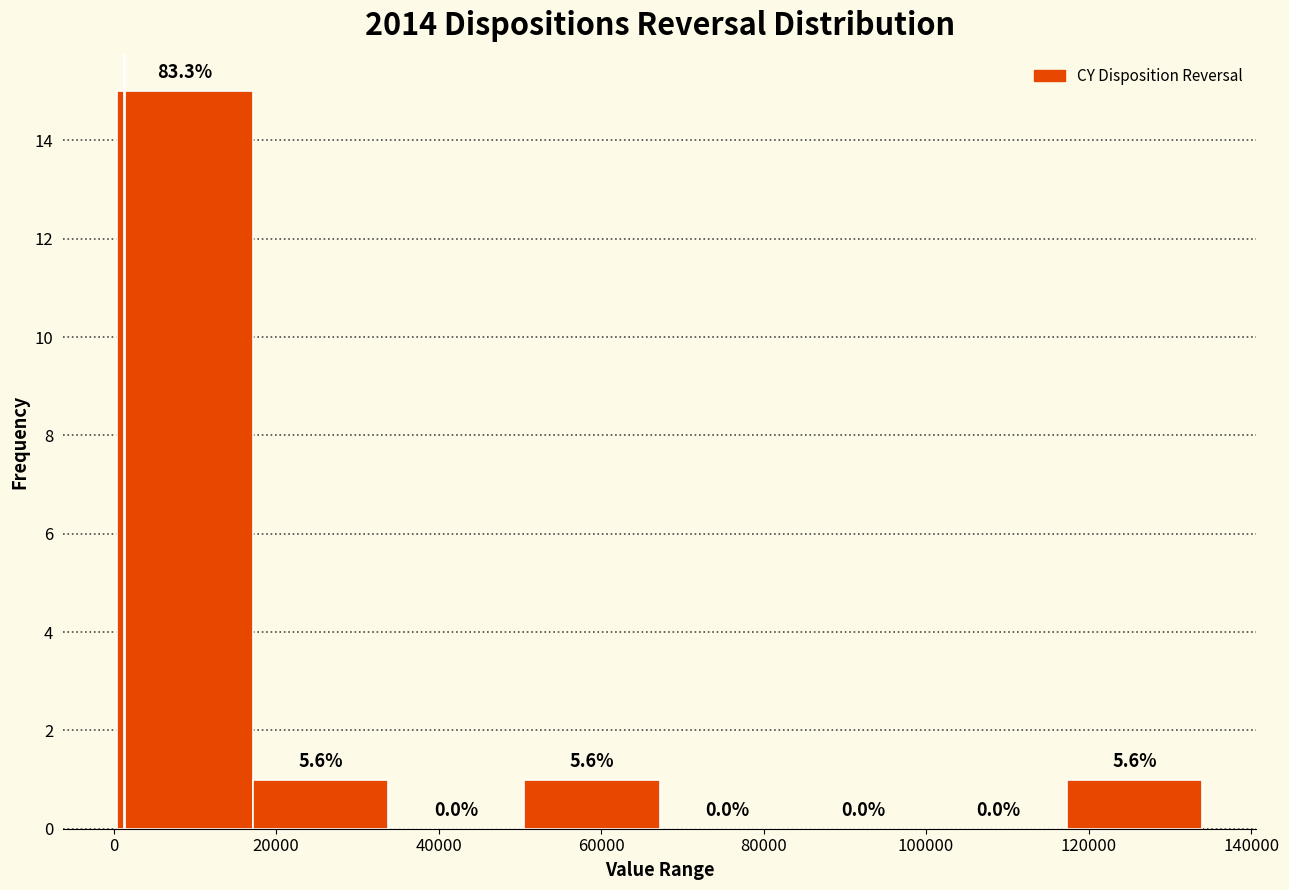

Over which range of the x-axis is the bar tallest?

0 to 18000